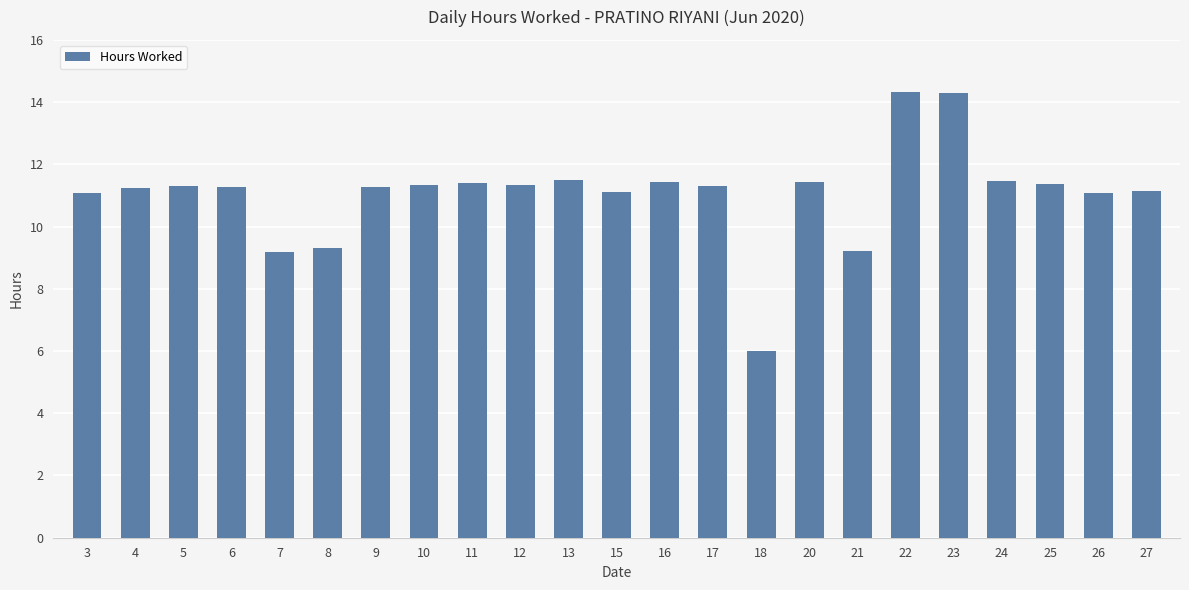

The chart shows a value of 18.9 at 22. True or false?

False